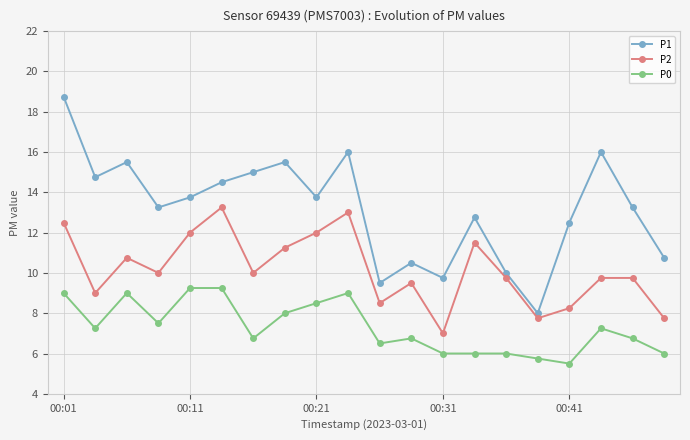

Rank the series by their average value, from lowest to highest.

P0, P2, P1